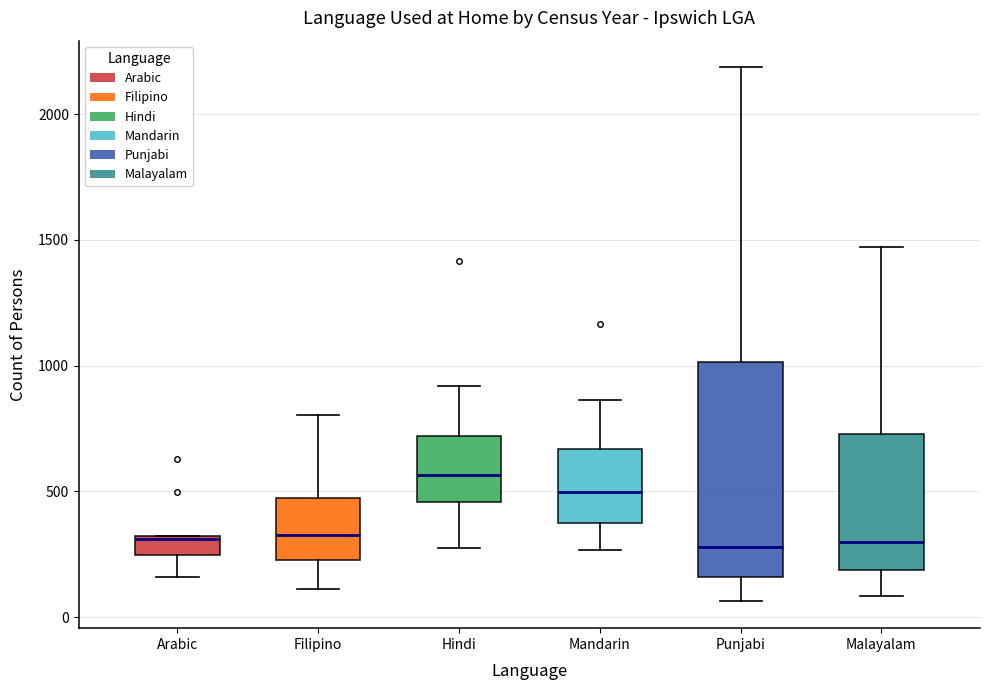

Reading left to right, transcribe this box plot: for each box, give where its median line is, the range the box spans, and where its two whiskers end, as read against the y-axis. The values are not printed on the chart, so give them approximately, as read against the axis.

Arabic: median 300, box 250 to 300, whiskers 150 to 300
Filipino: median 350, box 250 to 450, whiskers 100 to 800
Hindi: median 550, box 450 to 700, whiskers 250 to 900
Mandarin: median 500, box 400 to 650, whiskers 250 to 850
Punjabi: median 300, box 150 to 1000, whiskers 50 to 2200
Malayalam: median 300, box 200 to 750, whiskers 100 to 1450